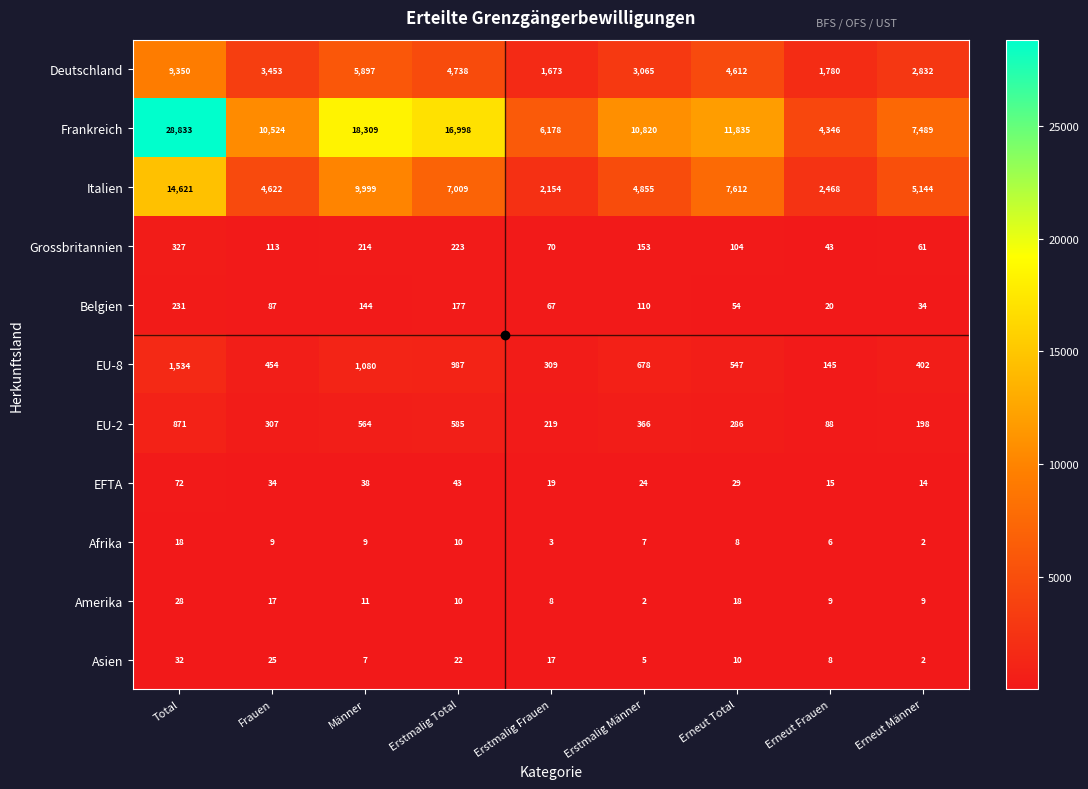

What is the difference between the second highest and minimum values in the EU-2 series?

497